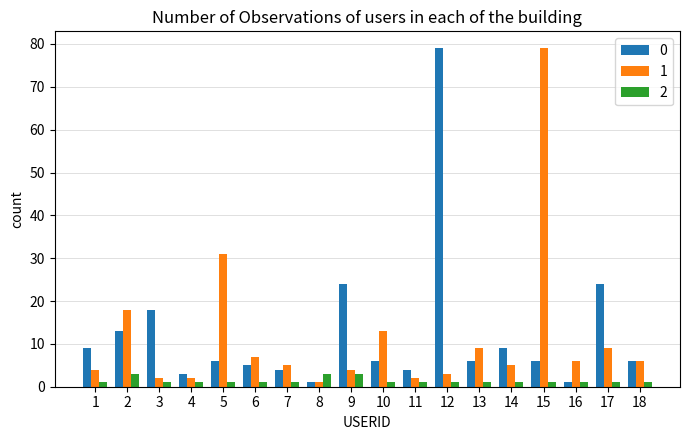

What is the sum of all 0 values?

224